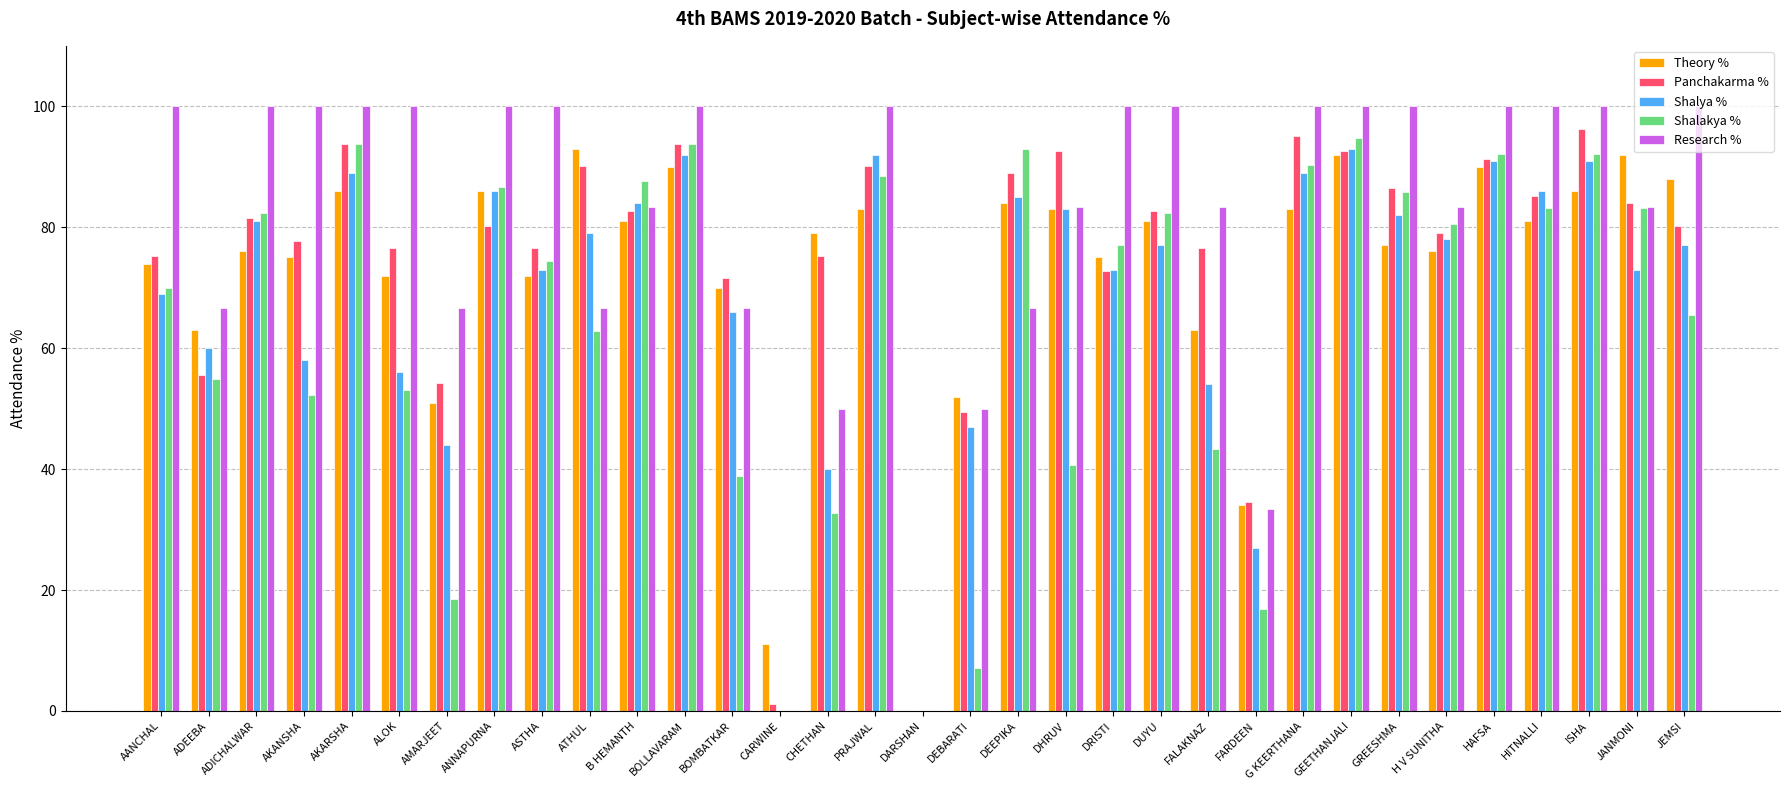

Which series changed the most between BOMBATKAR and JEMSI?

Research %